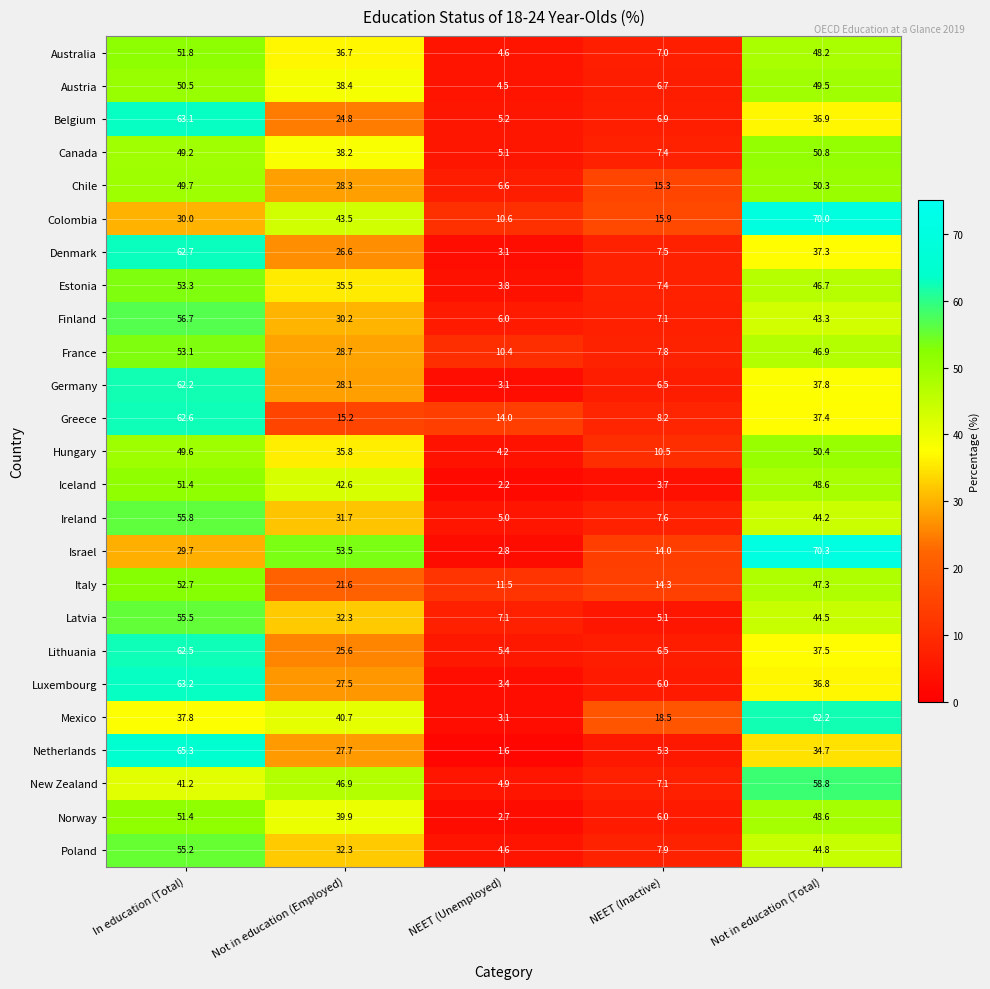

True or false: Ireland has a value of 5.0 at NEET (Unemployed).

True